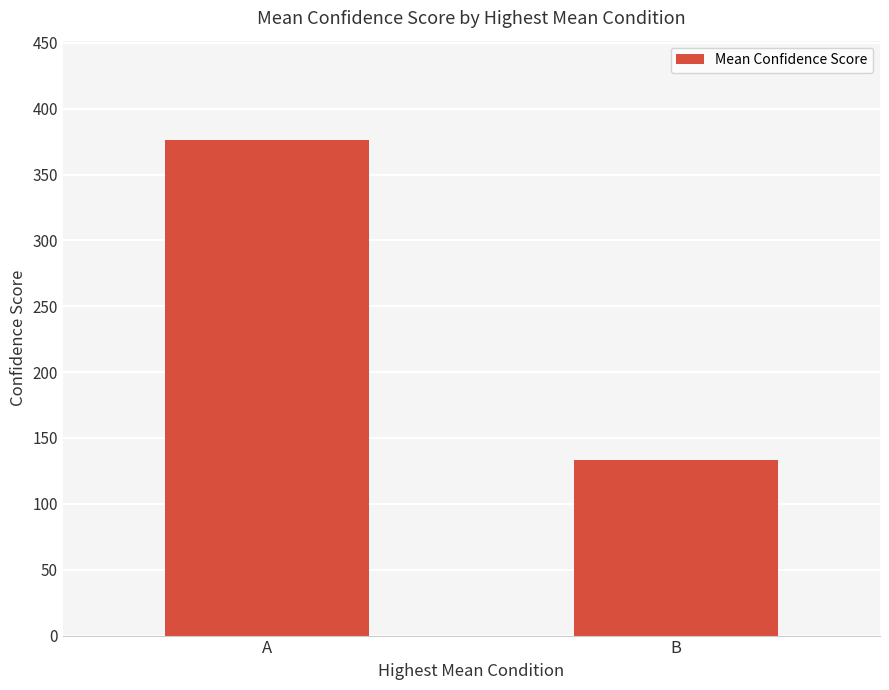

Rank the categories by value from highest to lowest.

A, B